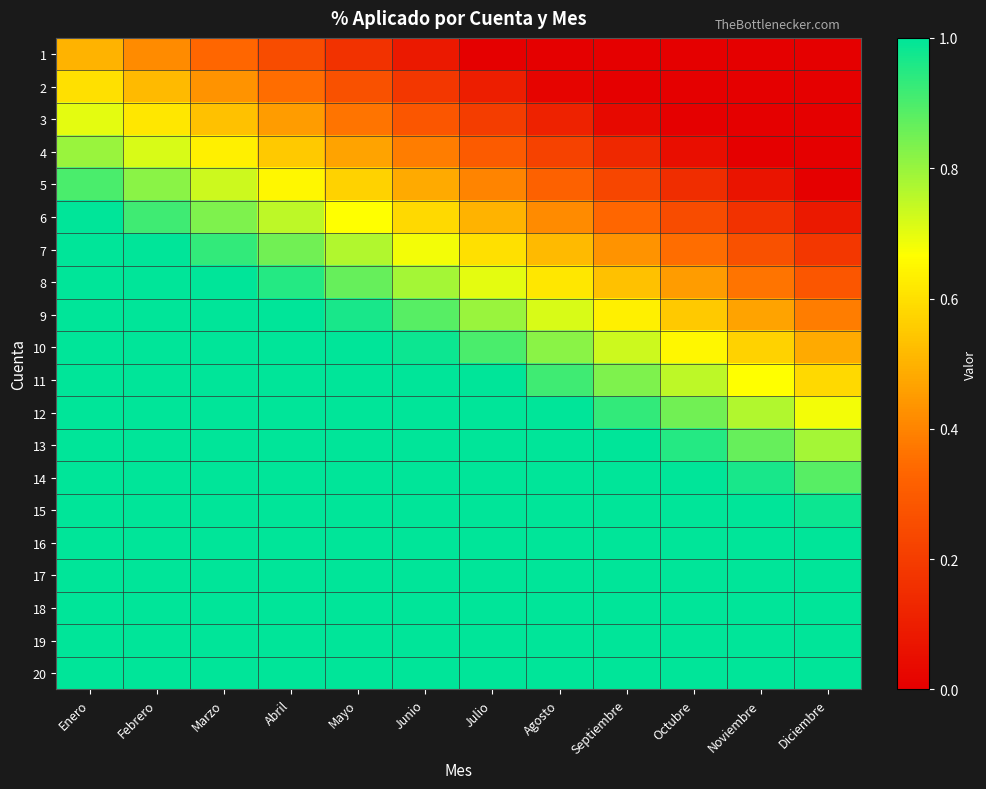

At how many categories does at least one series exceed 0?

12